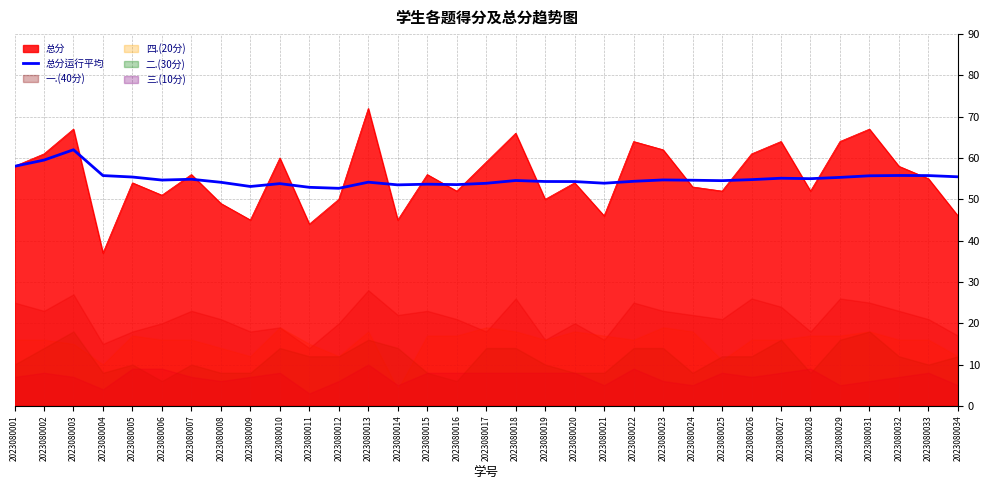

What is the difference between the second highest and second lowest values?

6.6